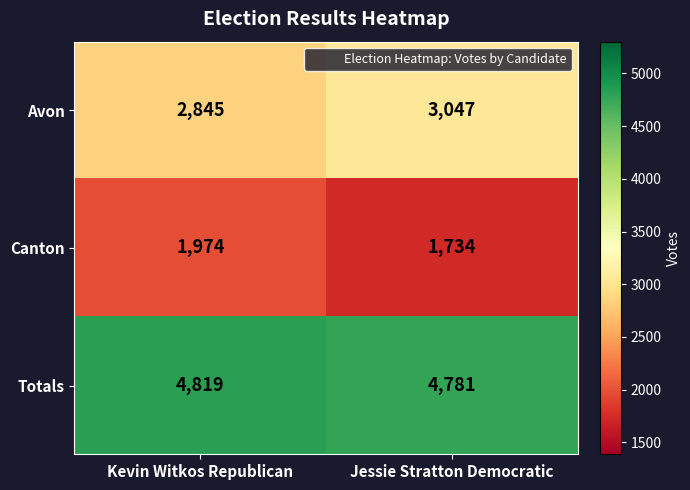

Reading left to right, what are all the values shown in this chart?

Avon: Kevin Witkos Republican=2845	Jessie Stratton Democratic=3047
Canton: Kevin Witkos Republican=1974	Jessie Stratton Democratic=1734
Totals: Kevin Witkos Republican=4819	Jessie Stratton Democratic=4781